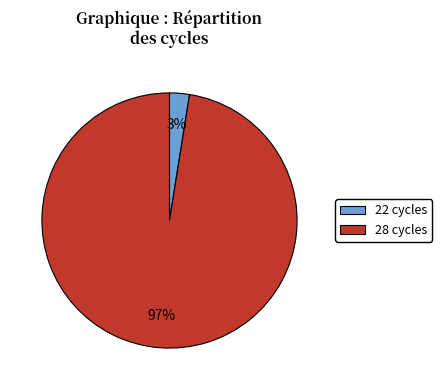

To the nearest percent, what is the average slice percentage?

50%